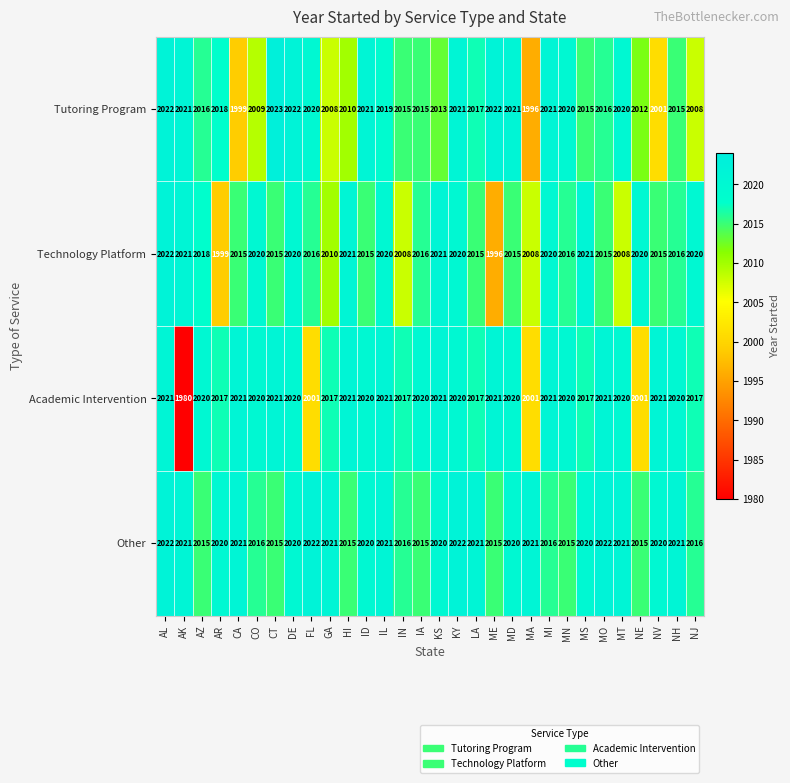

At which category does the chart reach its peak across all series?

CT